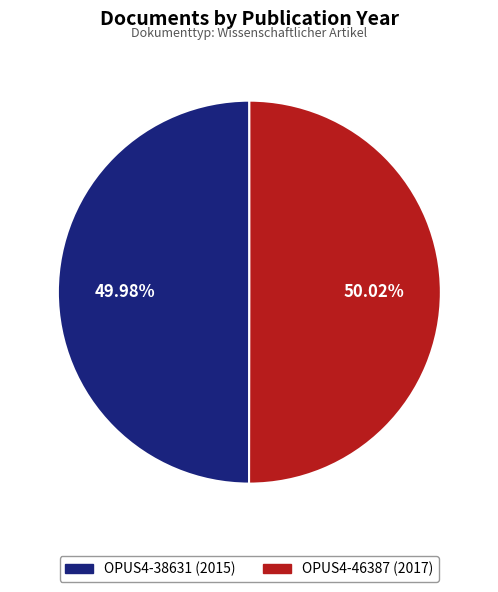

How many segments does this pie chart have?

2